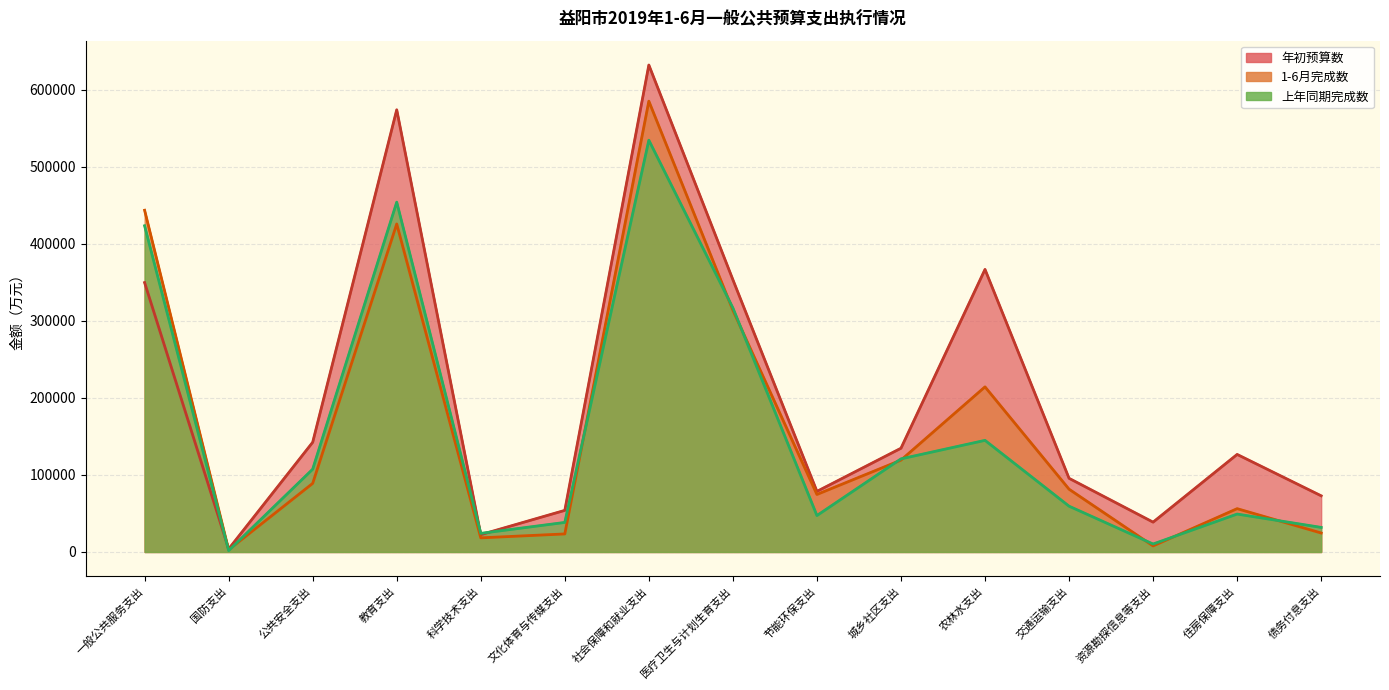

What is the difference between the 1-6月完成数 values at 一般公共服务支出 and 农林水支出?

229250